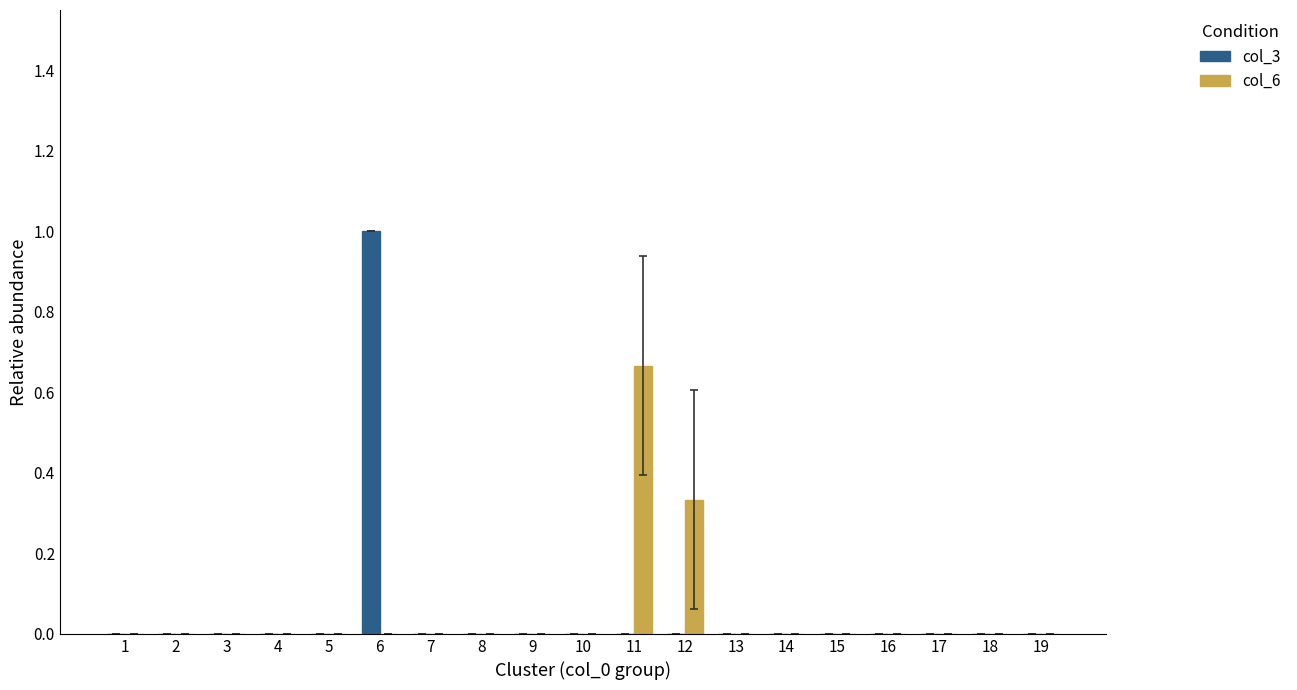

Which series has the largest range (max minus min)?

col_3